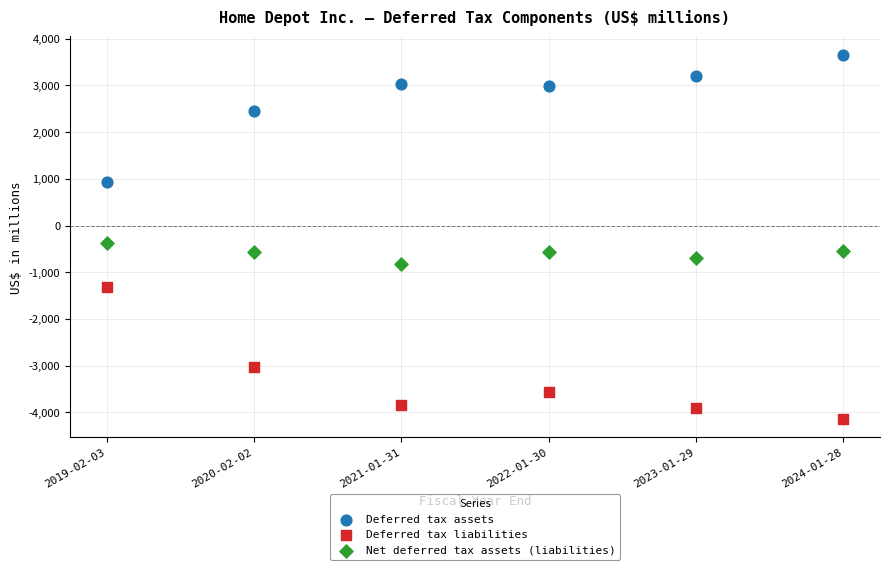

In the Deferred tax assets series, what Y value is closest to 2299?

2451